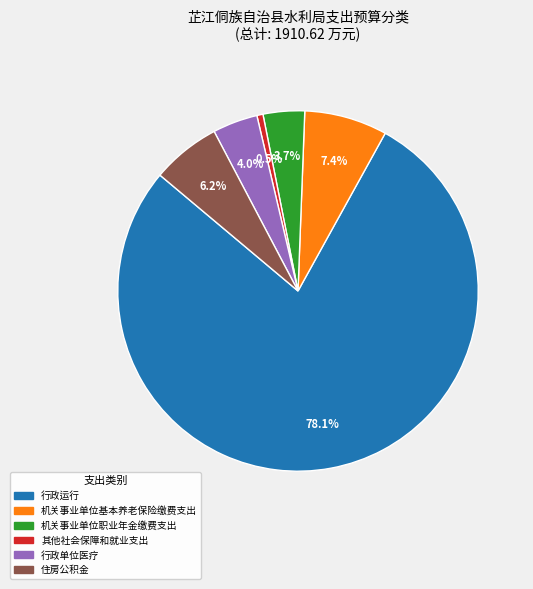

Which category has the smallest portion of the pie?

其他社会保障和就业支出